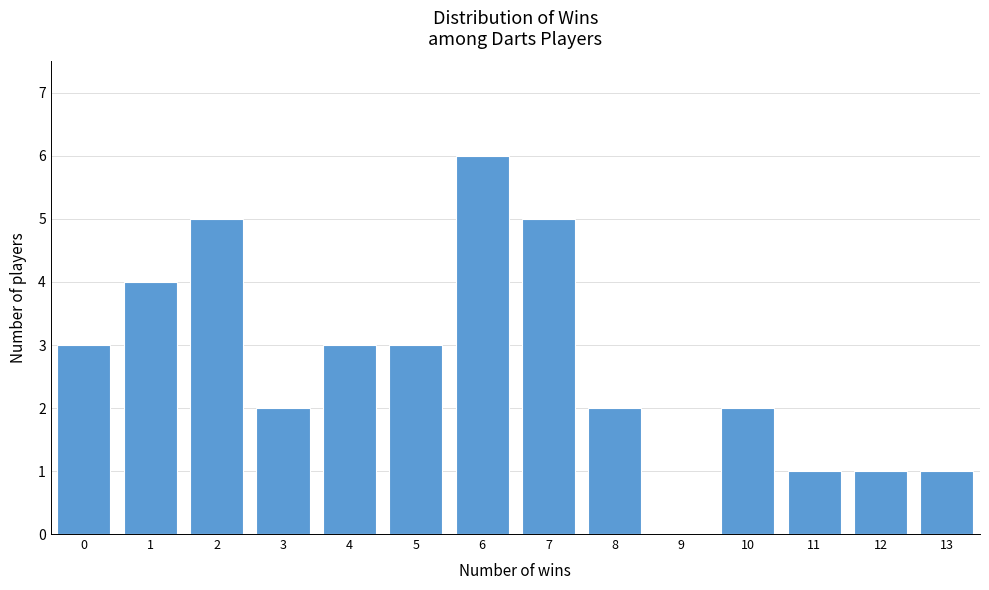

Reading left to right, extract all data points from this chart.

0=3	1=4	2=5	3=2	4=3	5=3	6=6	7=5	8=2	9=0	10=2	11=1	12=1	13=1